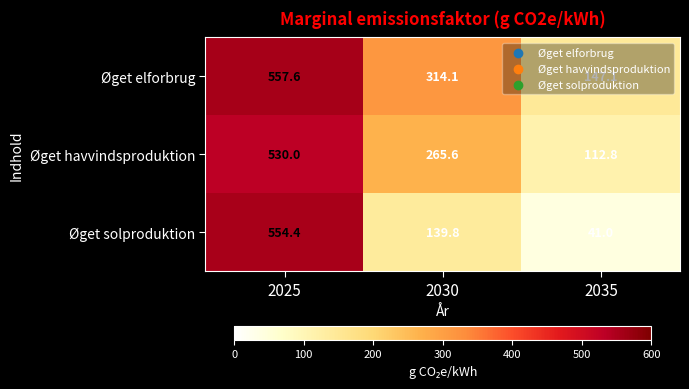

What is the approximate value of Øget elforbrug at 2025?

557.6